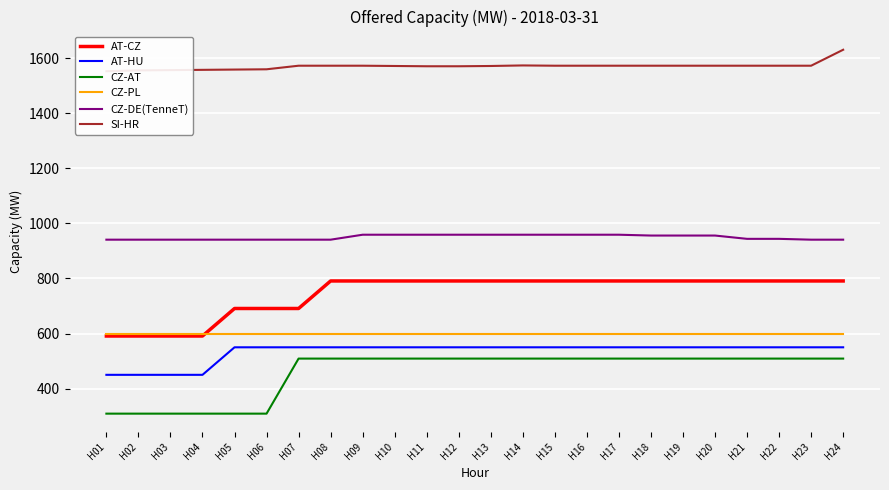

What is the sum of all CZ-PL values?

14400